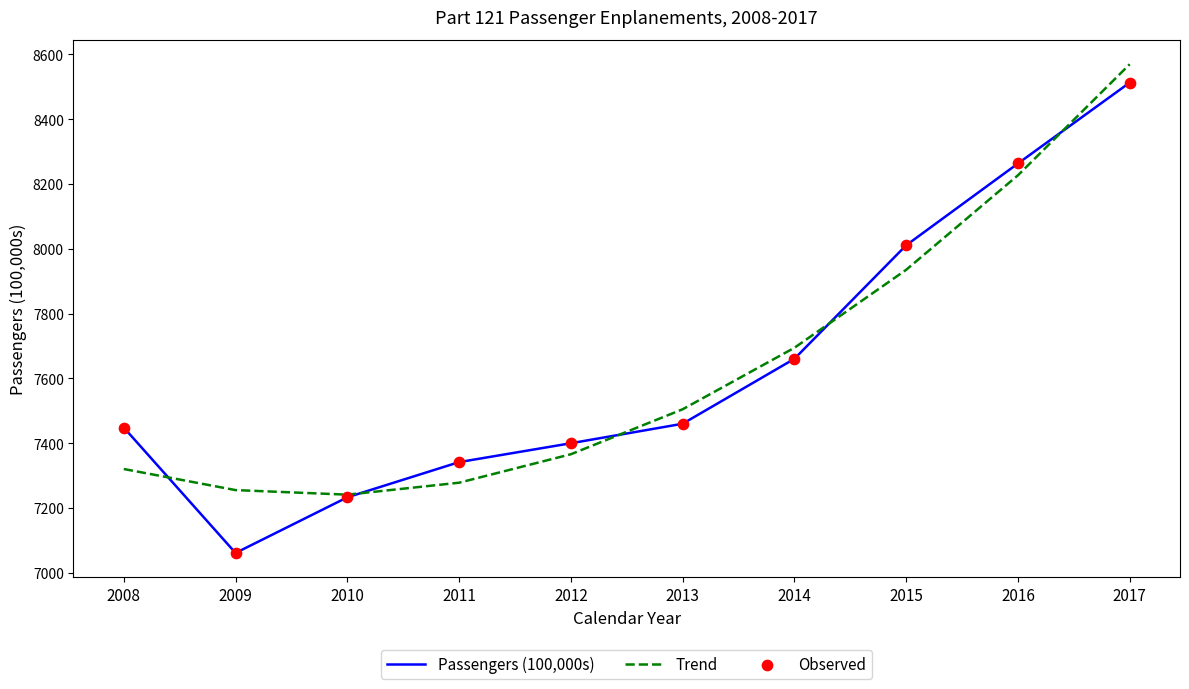

What is the difference between the highest and lowest values at 2013?

44.7